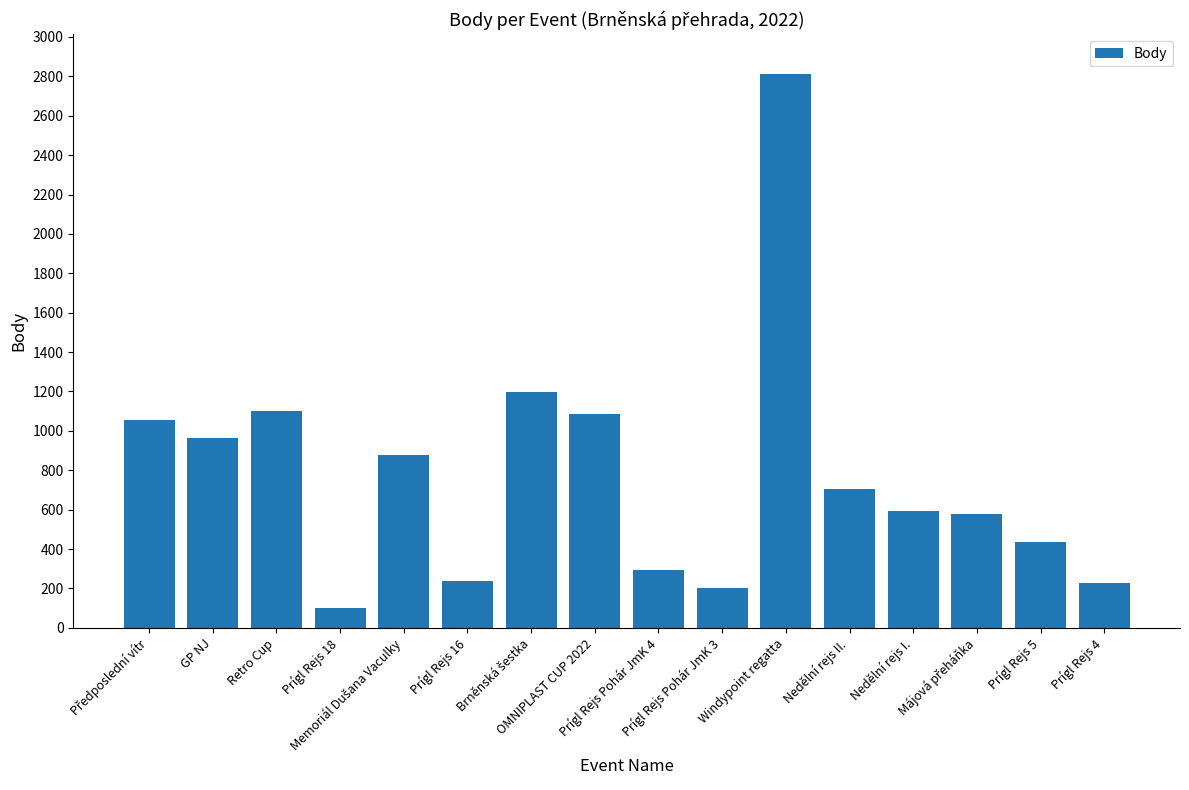

What is the label of the 8th bar from the left?

OMNIPLAST CUP 2022